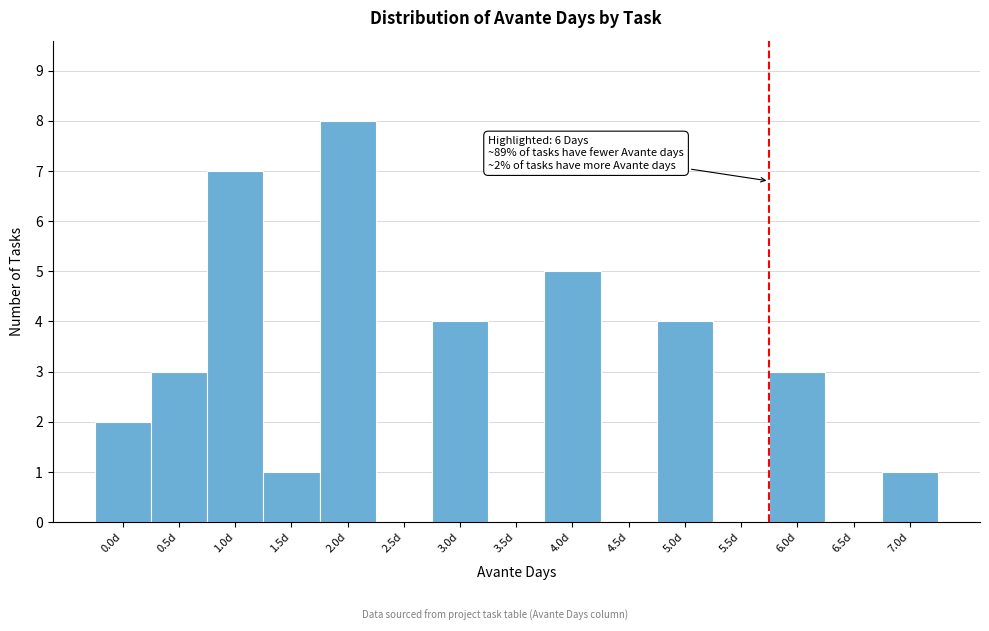

Reading right to left, what are all the values shown in this chart?

7.0d=1	6.5d=0	6.0d=3	5.5d=0	5.0d=4	4.5d=0	4.0d=5	3.5d=0	3.0d=4	2.5d=0	2.0d=8	1.5d=1	1.0d=7	0.5d=3	0.0d=2